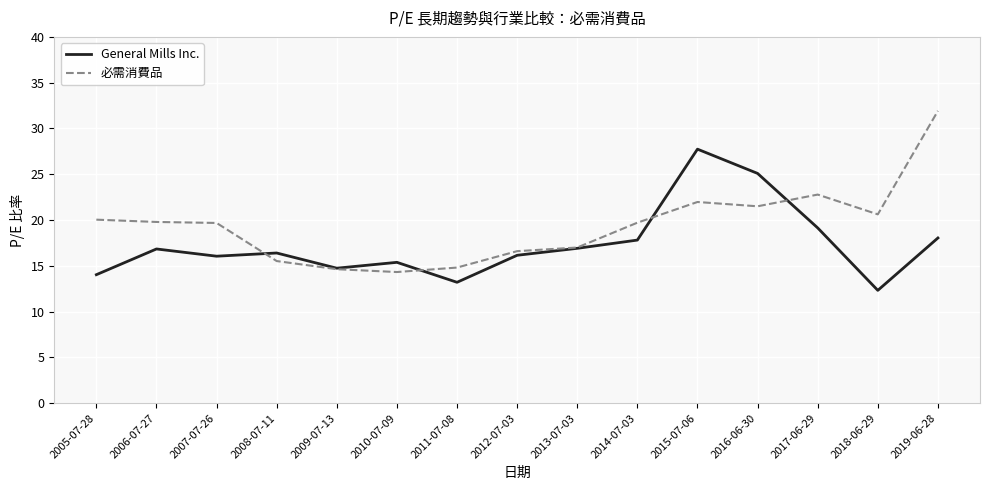

Is this an area chart (filled region under the line)?

No